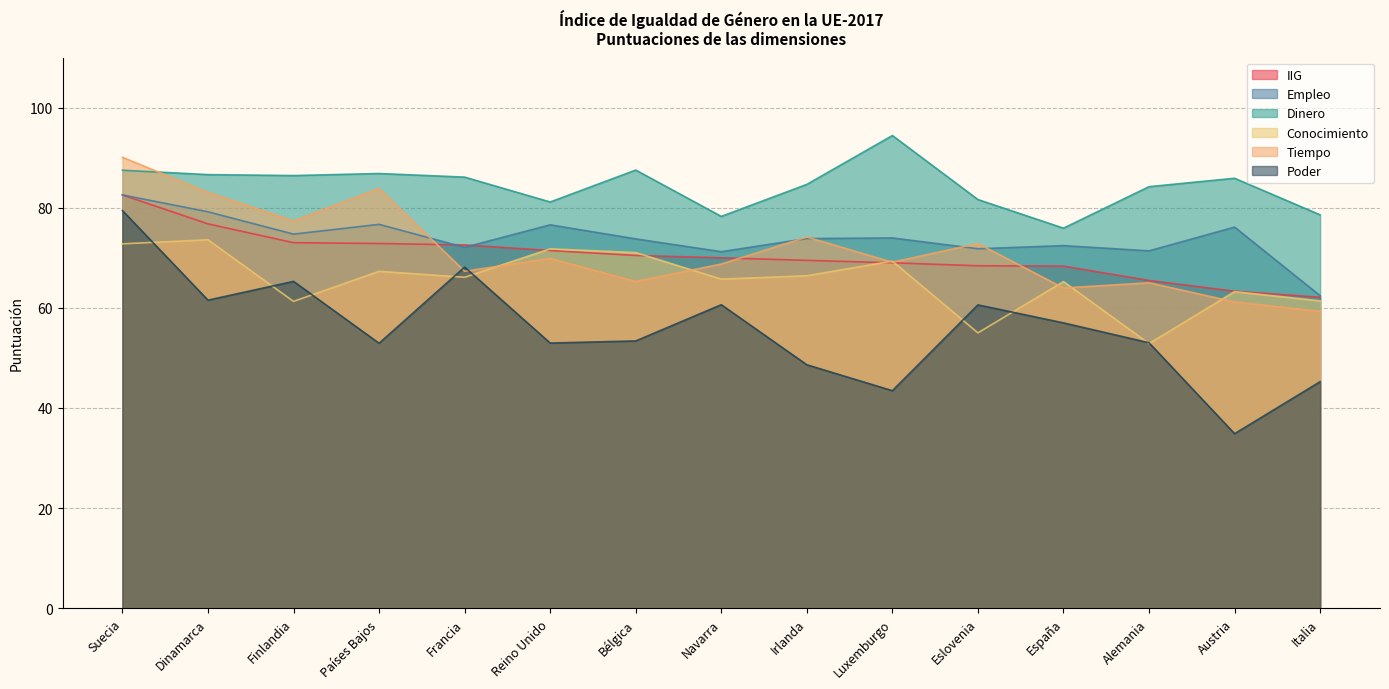

At which label does Empleo first exceed 73?

Suecia